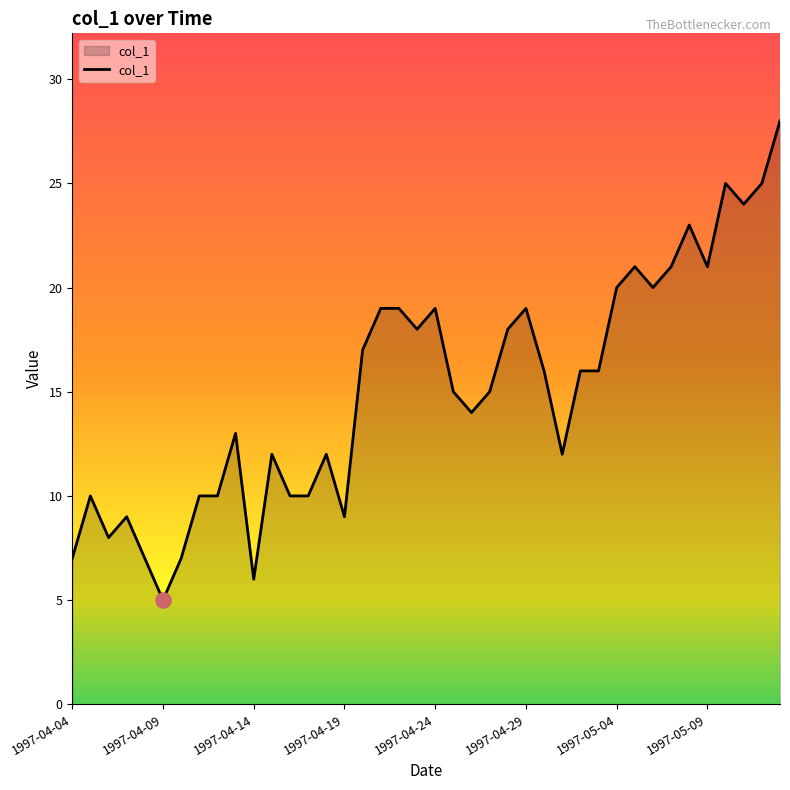

What is the difference between the maximum and minimum values?

23